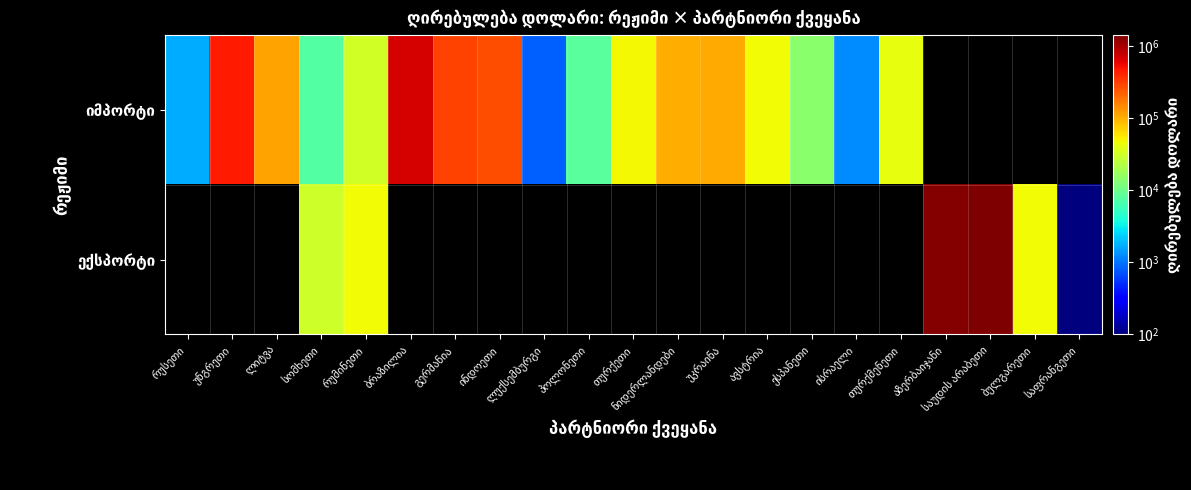

How many positive values does the იმპორტი series have?

17